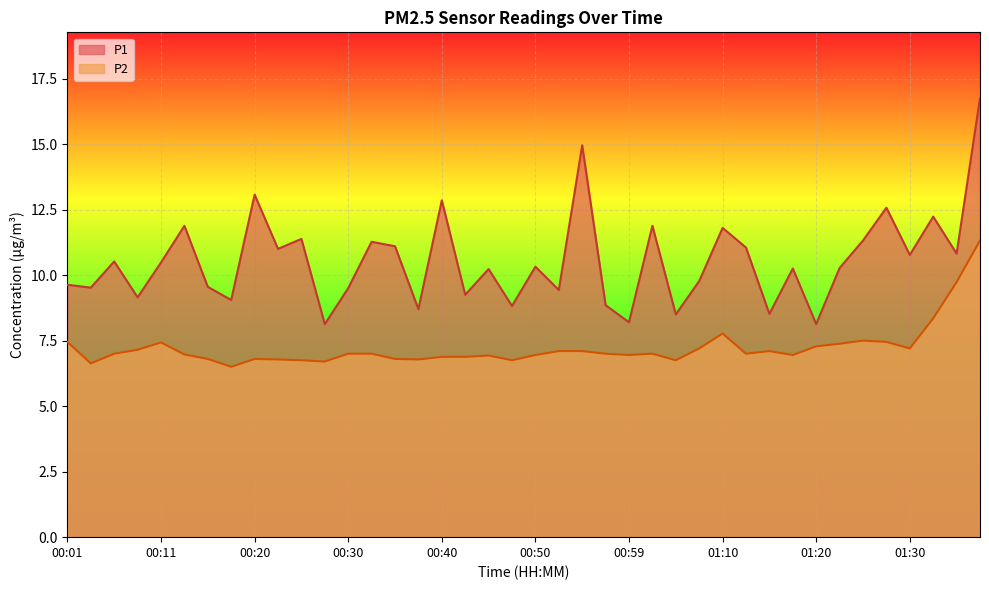

Reading right to left, list all the values displayed in this chart.

P1: 01:38=16.8	01:35=10.8	01:32=12.2	01:30=10.8	01:27=12.6	01:25=11.3	01:22=10.3	01:20=8.1	01:17=10.2	01:15=8.5	01:12=11.1	01:10=11.8	01:07=9.8	01:04=8.5	01:02=11.9	00:59=8.2	00:57=8.8	00:55=14.9	00:52=9.4	00:50=10.3	00:47=8.8	00:45=10.2	00:42=9.2	00:40=12.8	00:37=8.7	00:35=11.1	00:33=11.3	00:30=9.5	00:28=8.1	00:25=11.4	00:23=11.0	00:20=13.1	00:18=9.1	00:16=9.6	00:13=11.9	00:11=10.5	00:08=9.2	00:06=10.5	00:03=9.5	00:01=9.6
P2: 01:38=11.3	01:35=9.7	01:32=8.3	01:30=7.2	01:27=7.5	01:25=7.5	01:22=7.4	01:20=7.3	01:17=7.0	01:15=7.1	01:12=7.0	01:10=7.8	01:07=7.2	01:04=6.8	01:02=7.0	00:59=7.0	00:57=7.0	00:55=7.1	00:52=7.1	00:50=7.0	00:47=6.8	00:45=6.9	00:42=6.9	00:40=6.9	00:37=6.8	00:35=6.8	00:33=7.0	00:30=7.0	00:28=6.7	00:25=6.8	00:23=6.8	00:20=6.8	00:18=6.5	00:16=6.8	00:13=7.0	00:11=7.4	00:08=7.2	00:06=7.0	00:03=6.6	00:01=7.5